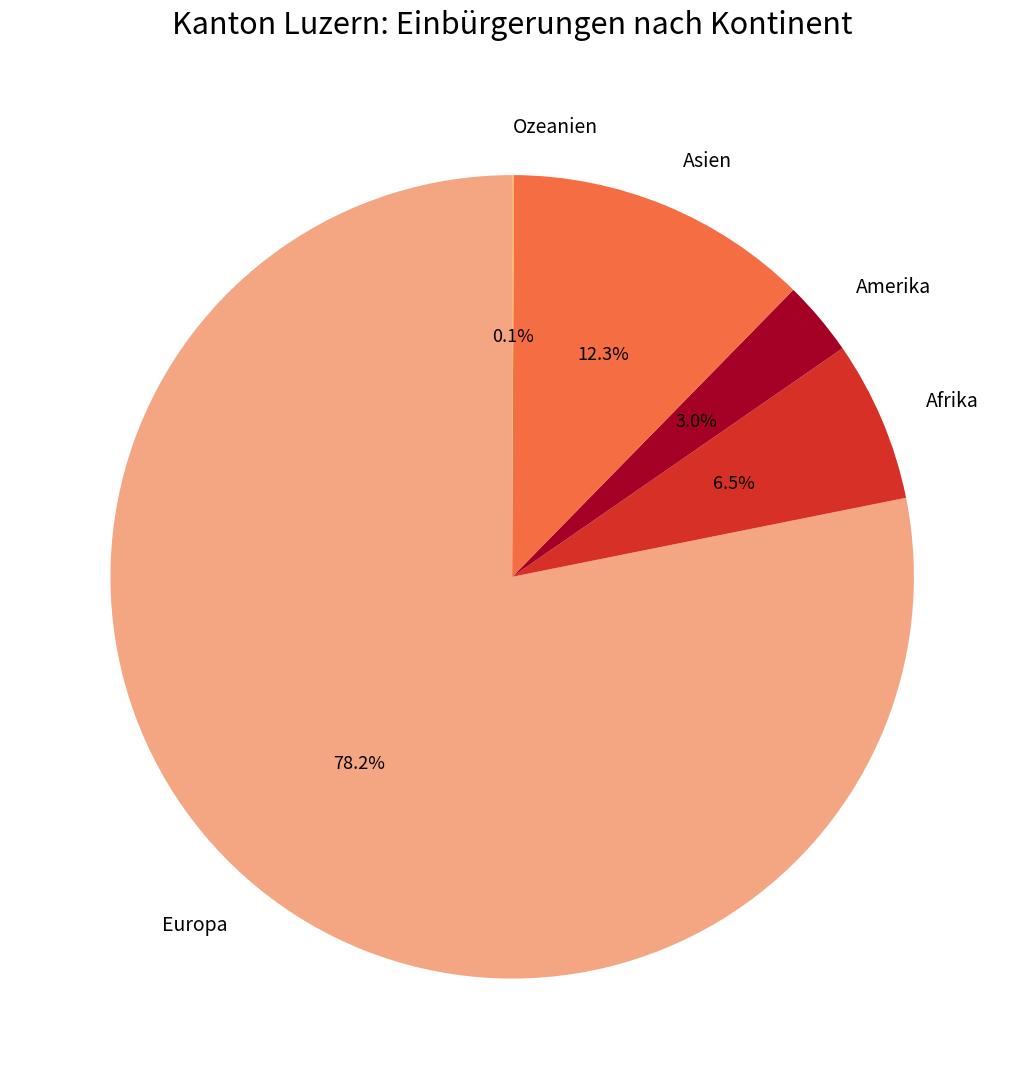

To the nearest percent, what is the average slice percentage?

20%